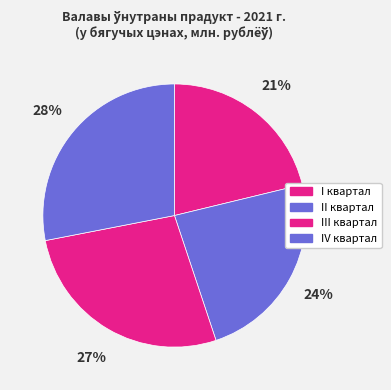

How many segments does this pie chart have?

4